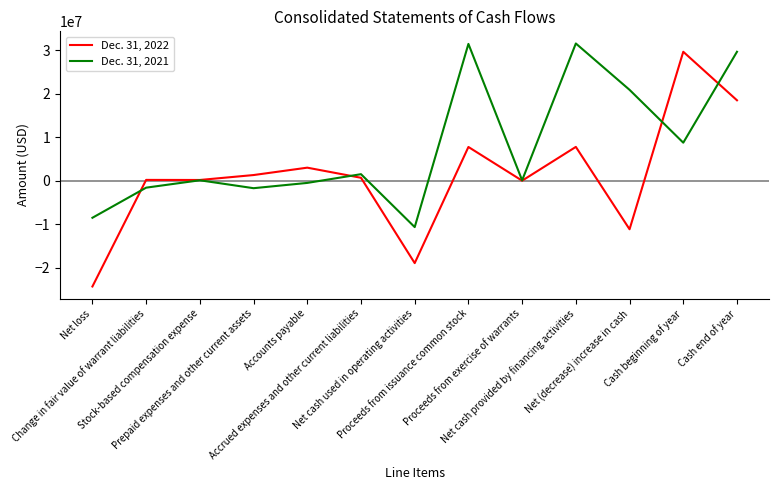

In Dec. 31, 2022, how many points are higher than both neighbors (excluding endpoints)?

5